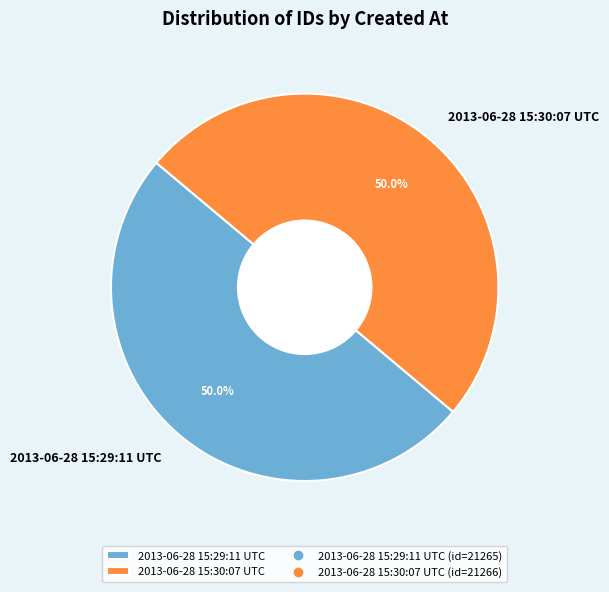

Approximately how many times larger is the value at 2013-06-28 15:29:11 UTC compared to 2013-06-28 15:30:07 UTC?

1.0